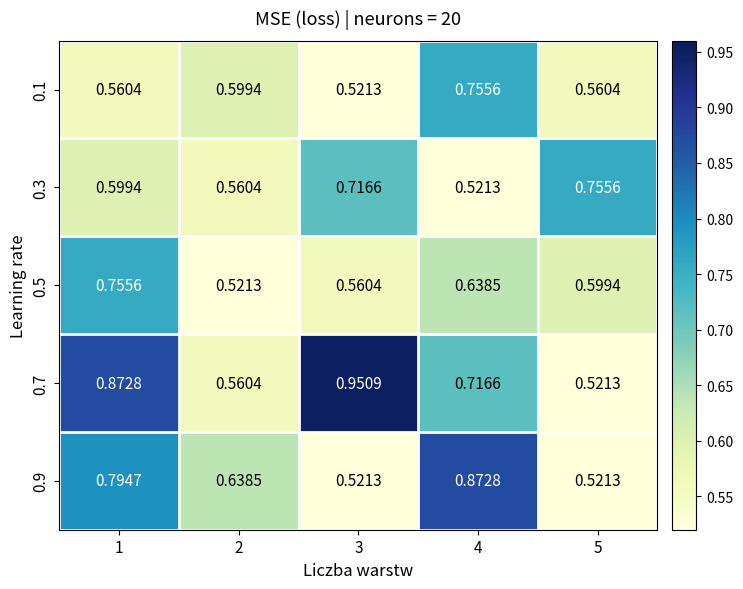

Is the value of 0.3 at 1 greater than the value of 0.1 at 3?

Yes